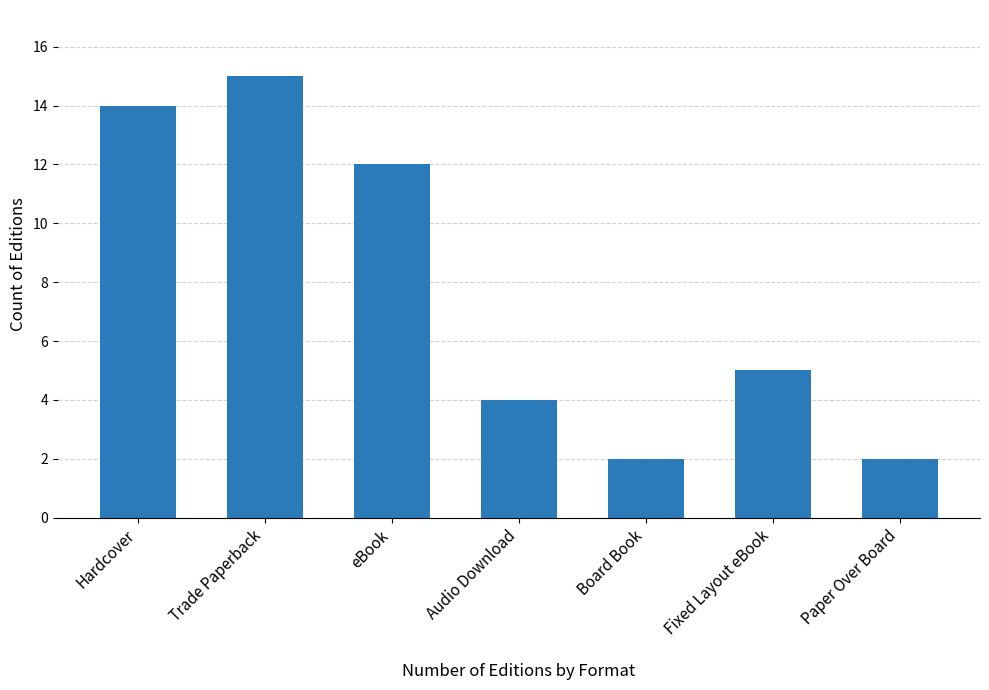

What is the minimum value shown in the chart?

2